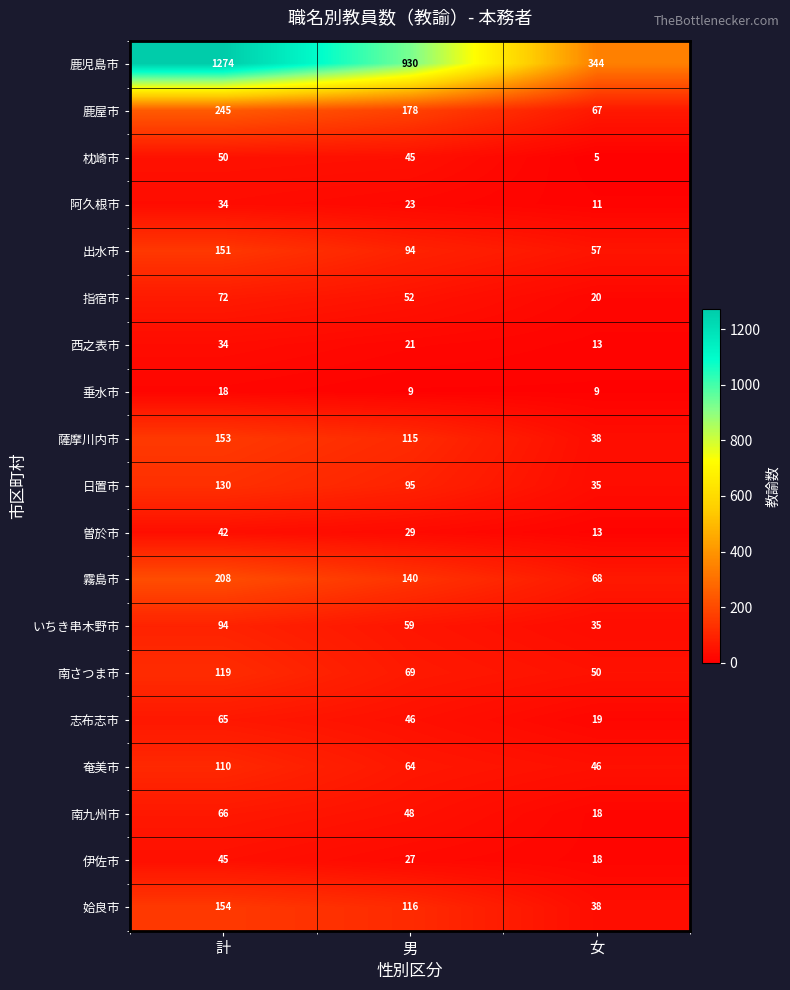

The value of 霧島市 at 男 is 87. True or false?

False